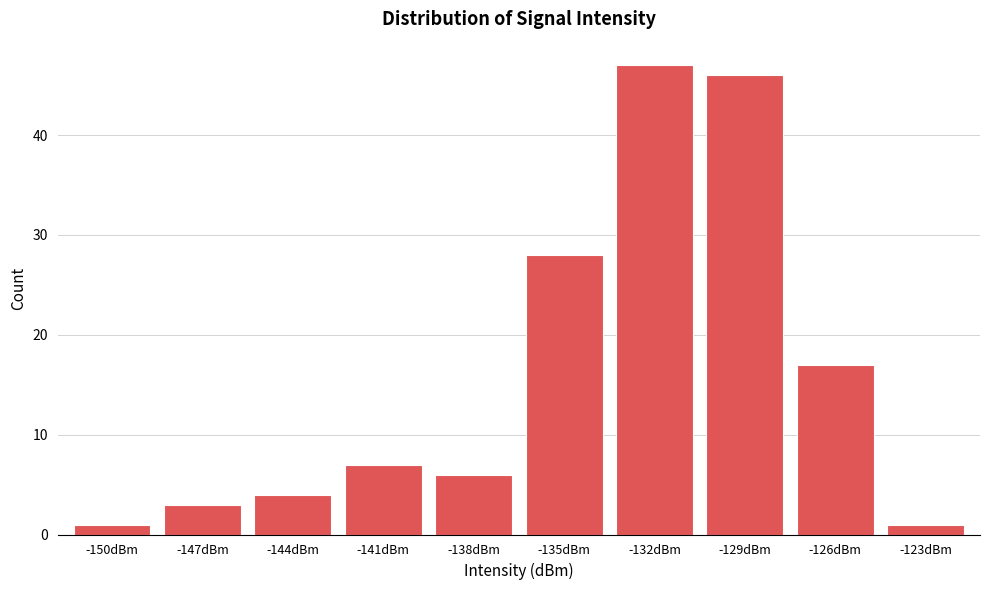

Reading left to right, what are all the values shown in this chart?

-150dBm=1	-147dBm=3	-144dBm=4	-141dBm=7	-138dBm=6	-135dBm=28	-132dBm=47	-129dBm=46	-126dBm=17	-123dBm=1